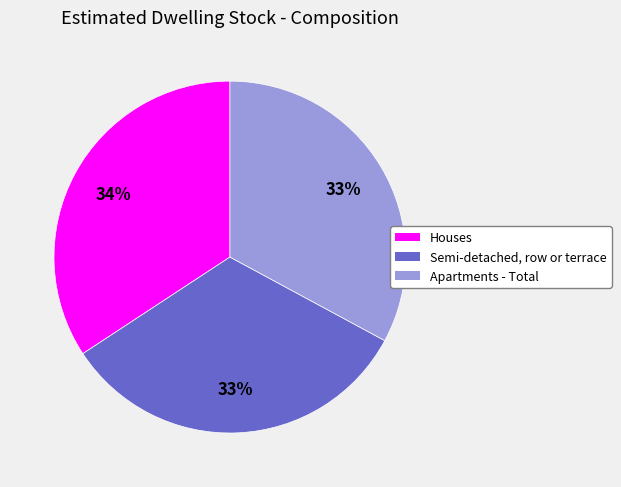

To the nearest percent, what percentage of the pie is Semi-detached, row or terrace?

33%